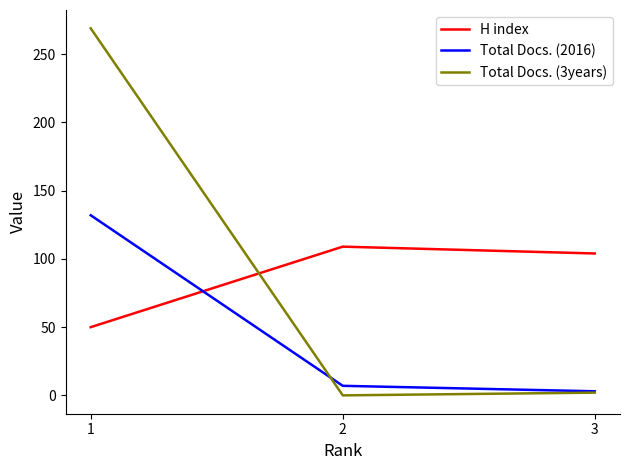

What is the difference between the highest and lowest values at 2?

109